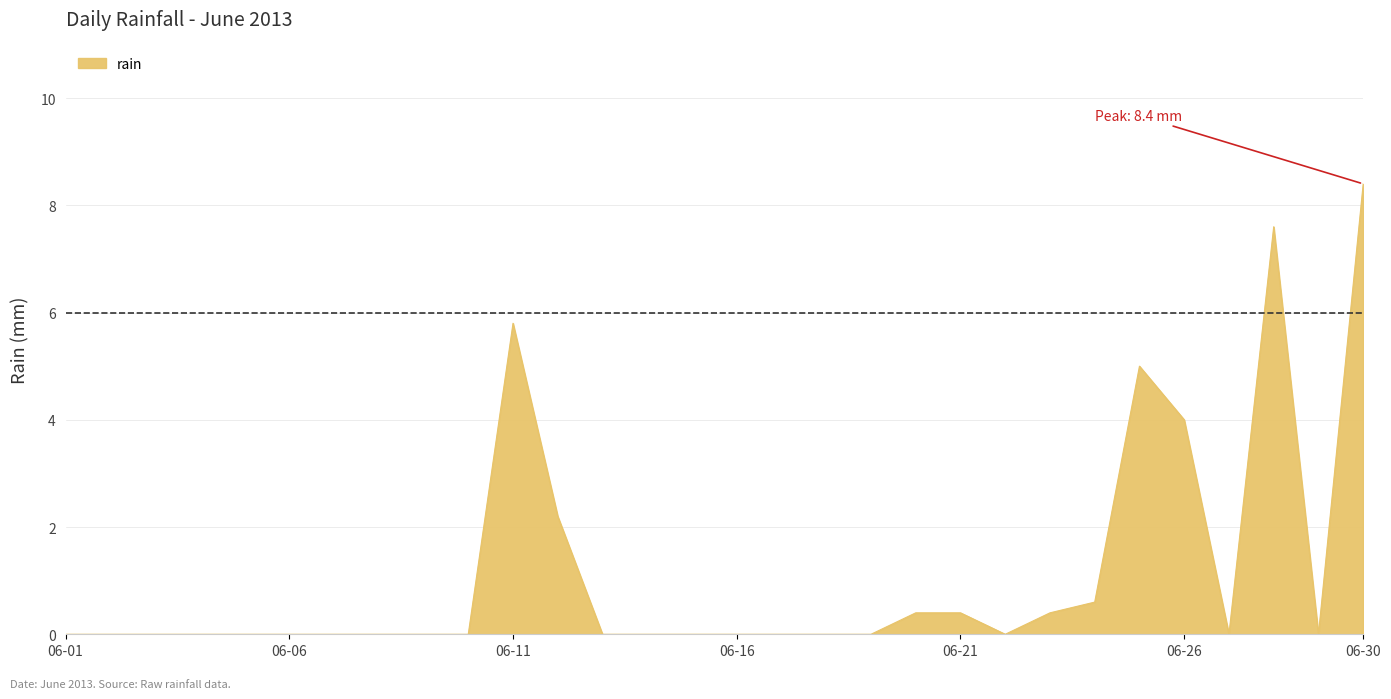

What is the difference between the maximum and minimum values?

8.4